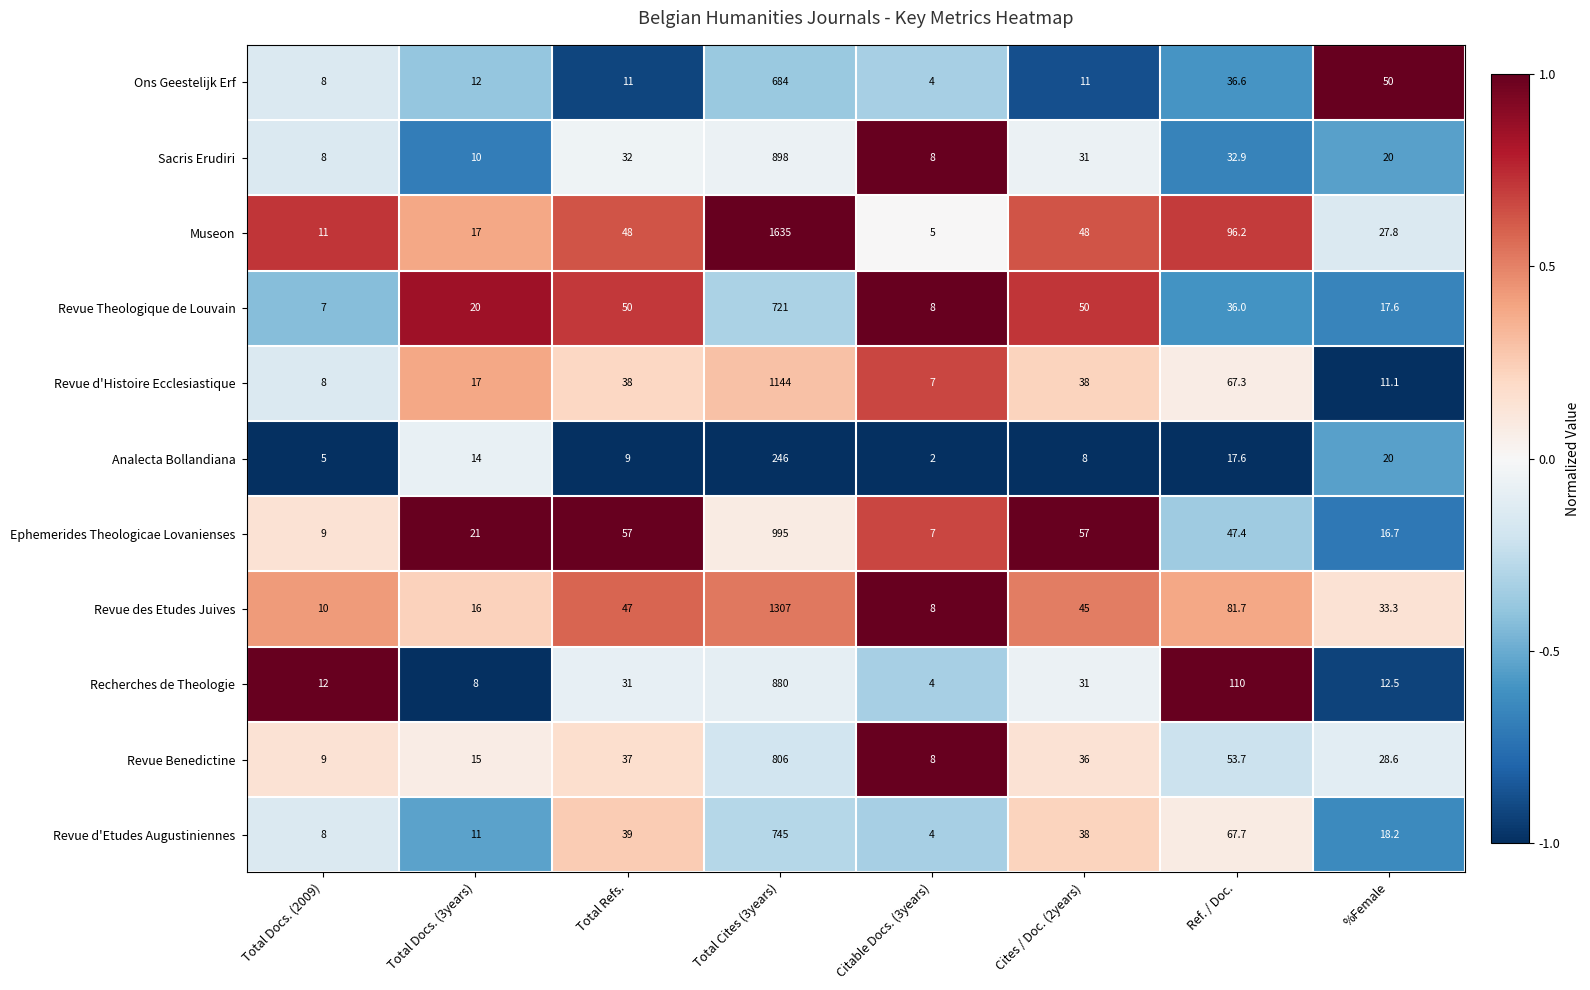

How many values in the Analecta Bollandiana series are below 14?

4